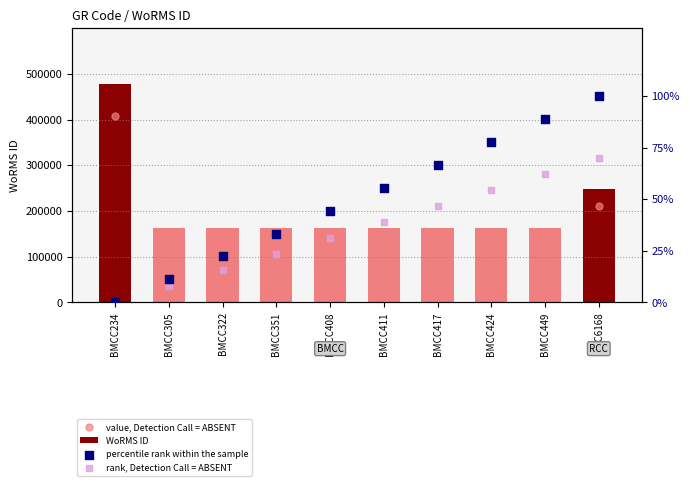

At how many categories does at least one series exceed 450615?

1